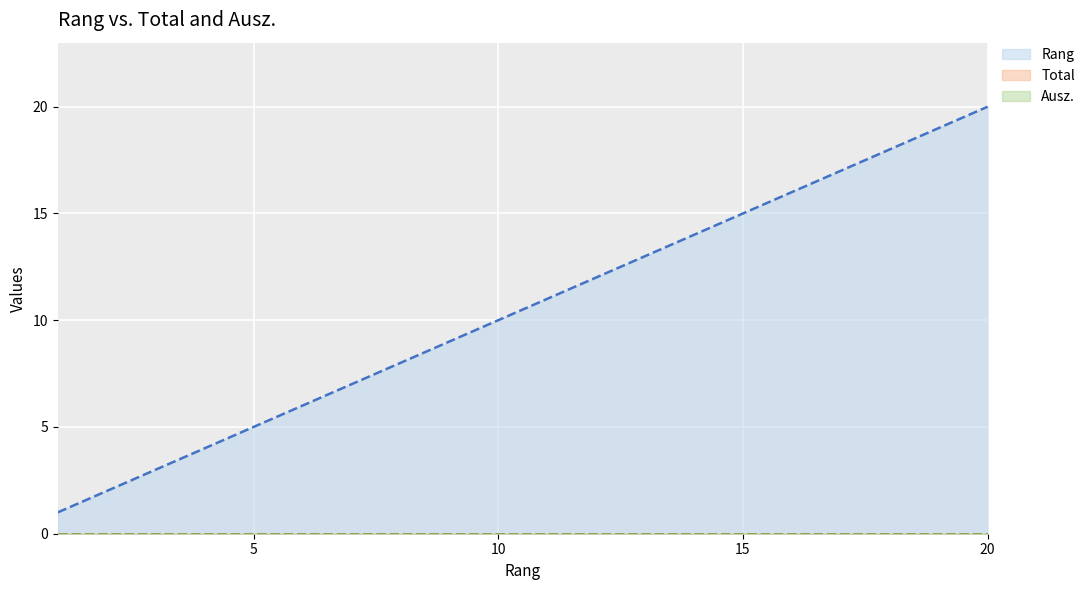

Which series has the largest total across all categories?

Rang